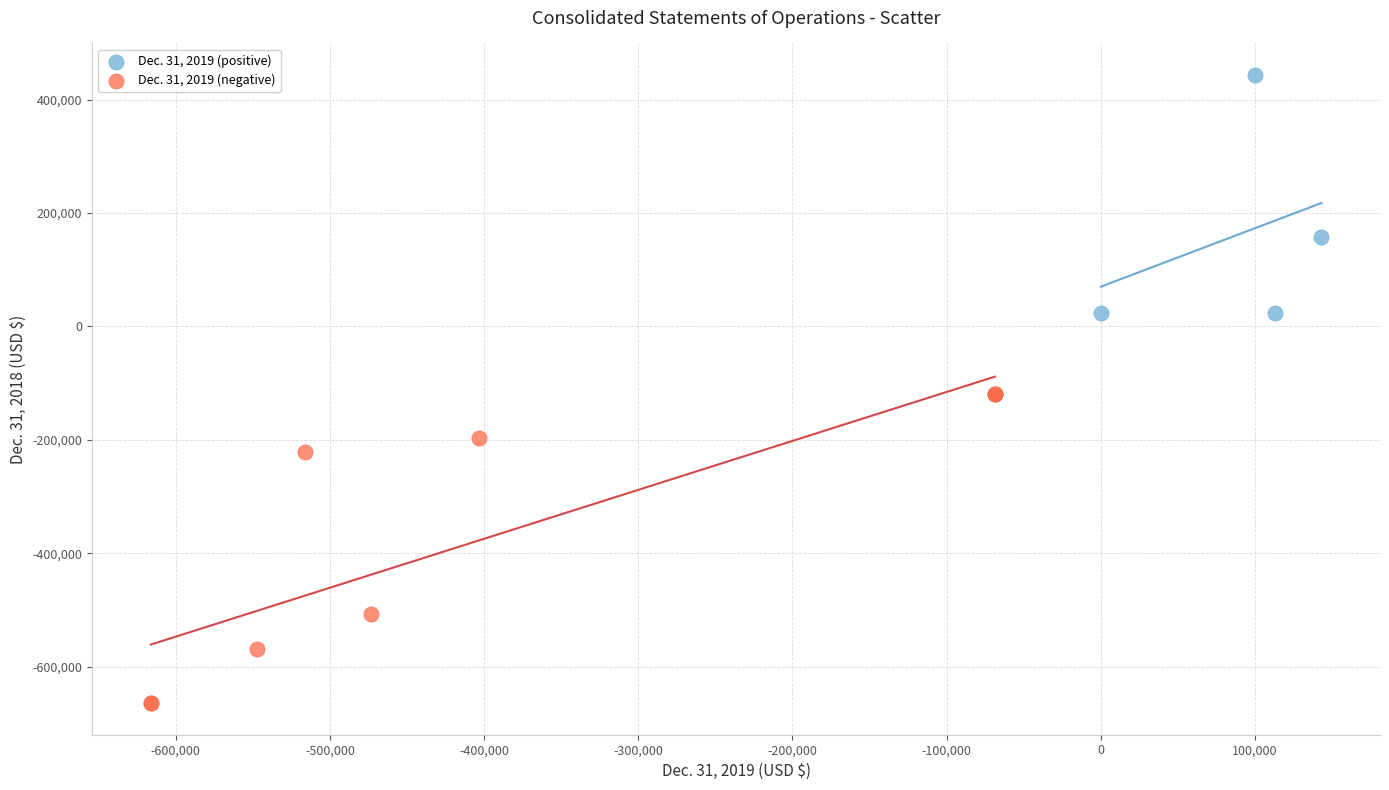

Which series reaches the maximum Y coordinate?

Dec. 31, 2019 (positive)